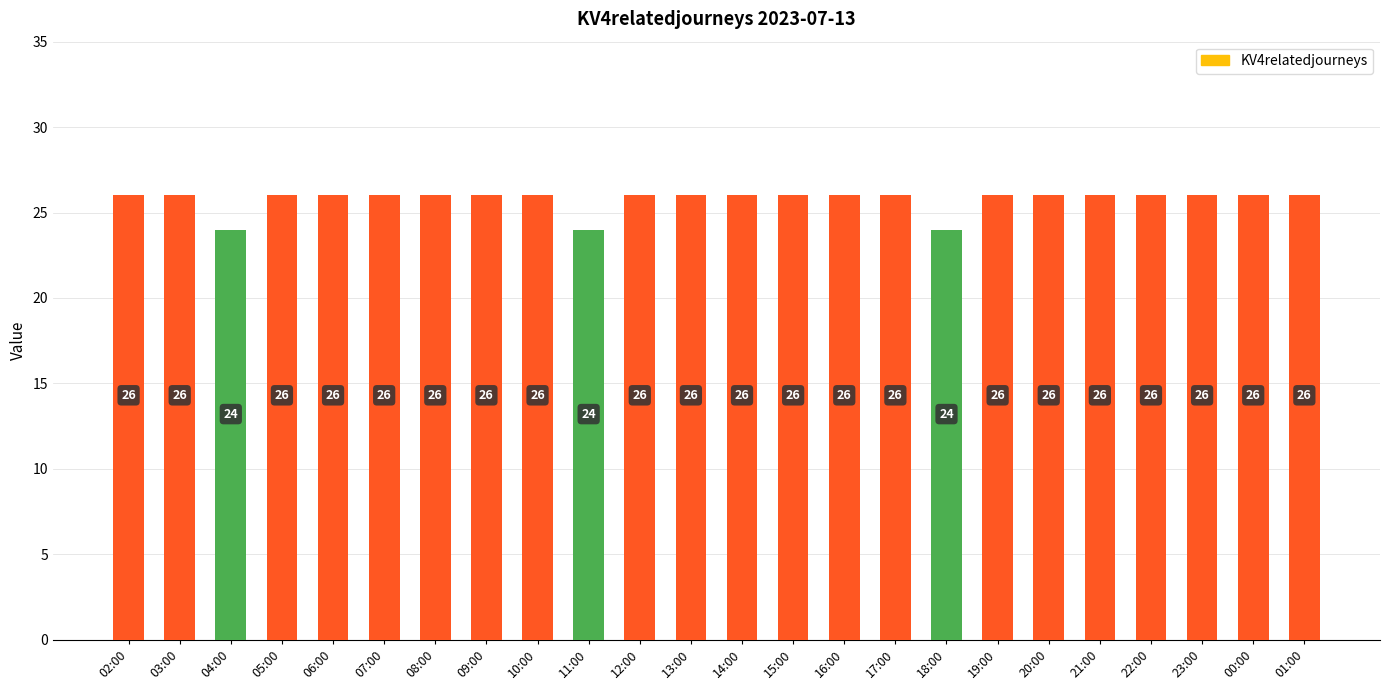

What is the maximum value shown in the chart?

26